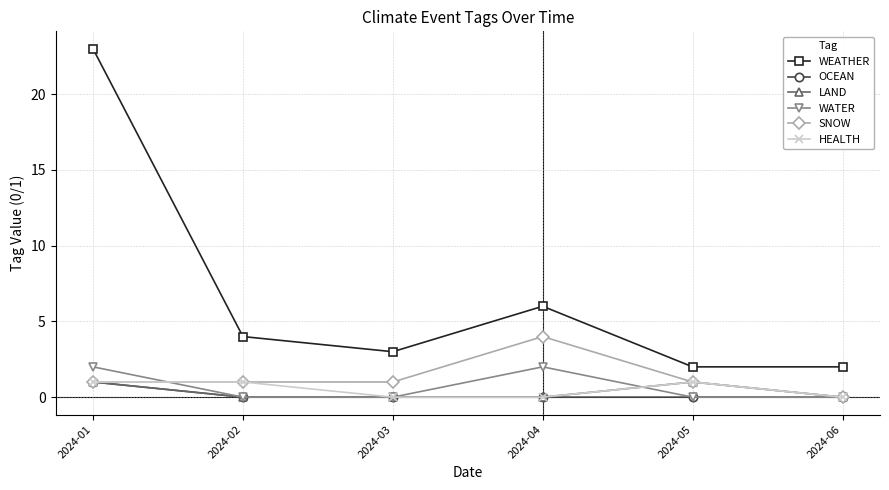

Reading right to left, list all the values displayed in this chart.

WEATHER: 2	2	6	3	4	23
OCEAN: 0	0	0	0	0	1
LAND: 0	1	0	0	0	1
WATER: 0	0	2	0	0	2
SNOW: 0	1	4	1	1	1
HEALTH: 0	1	0	0	1	1